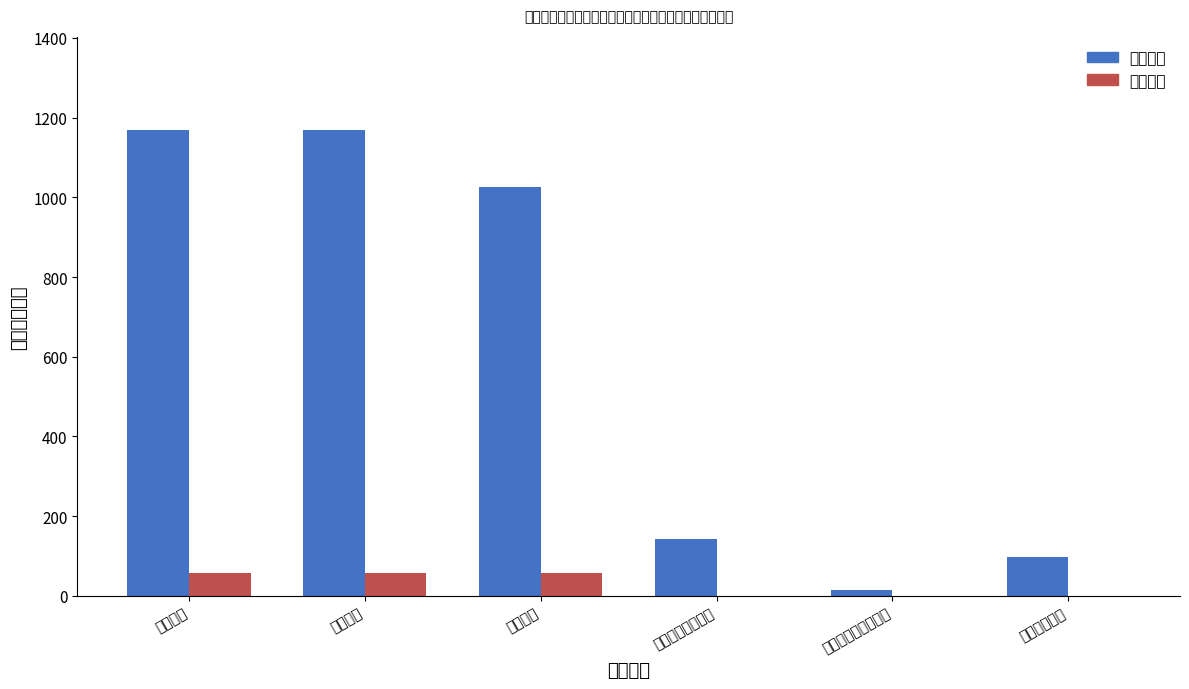

What is the label of the 1st bar from the left?

教育支出